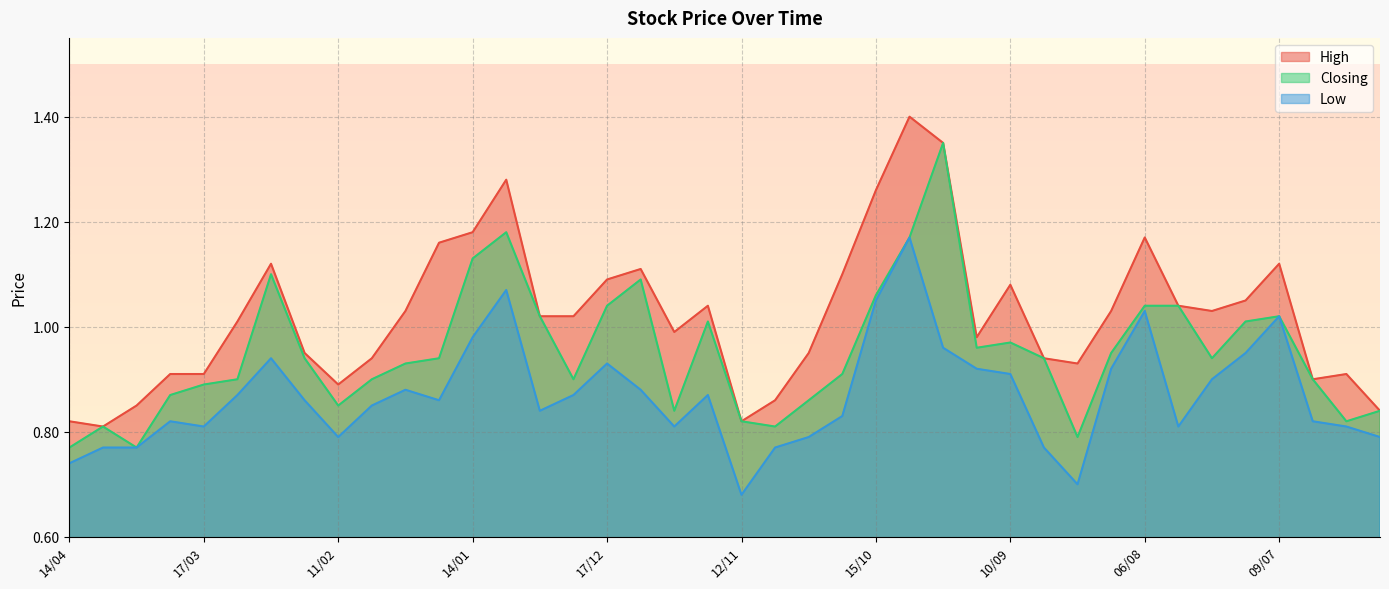

What position from the left is 18/02?

8